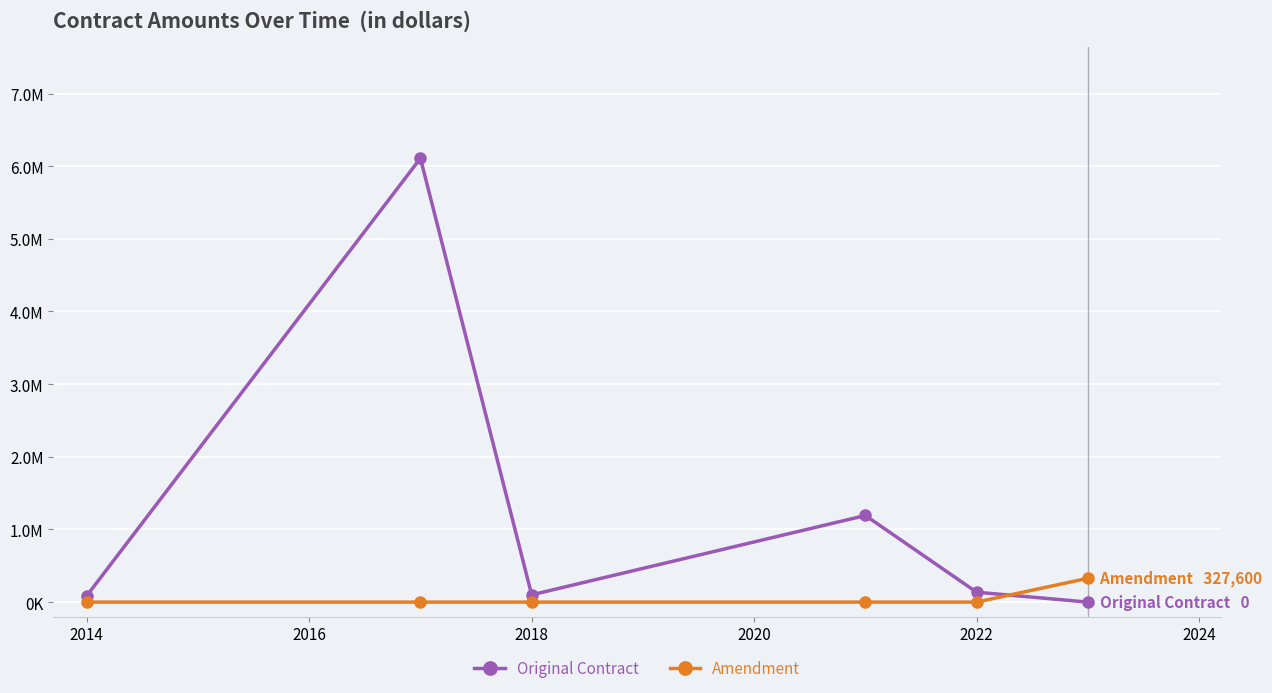

Does the chart have visible grid lines?

Yes